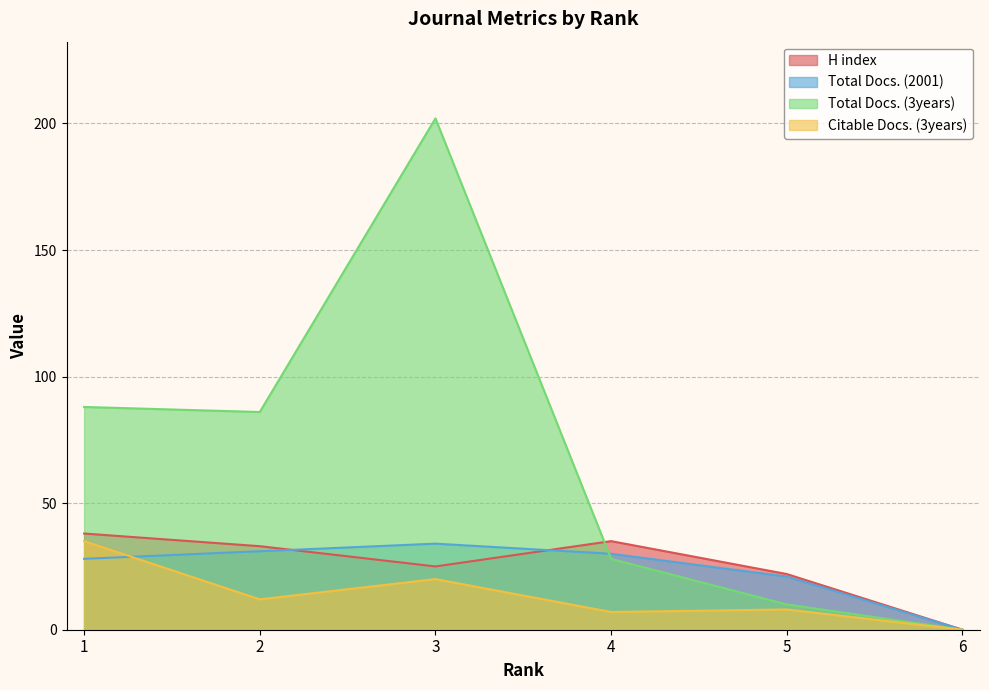

What are all the series names shown in the legend?

H index, Total Docs. (2001), Total Docs. (3years), Citable Docs. (3years)